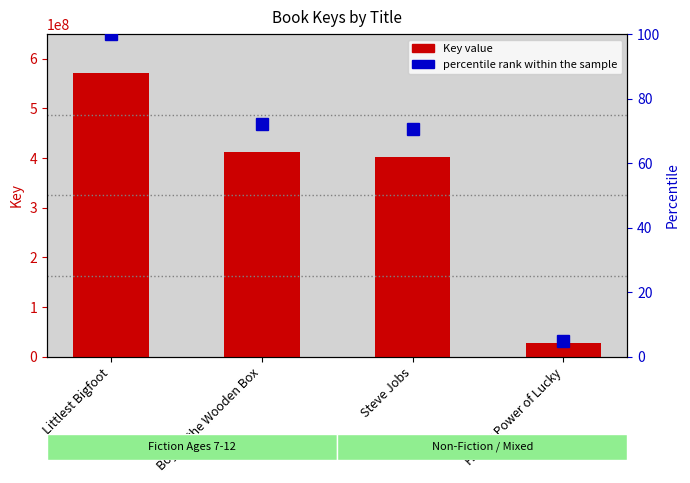

What is the label of the 1st bar from the left?

Littlest Bigfoot